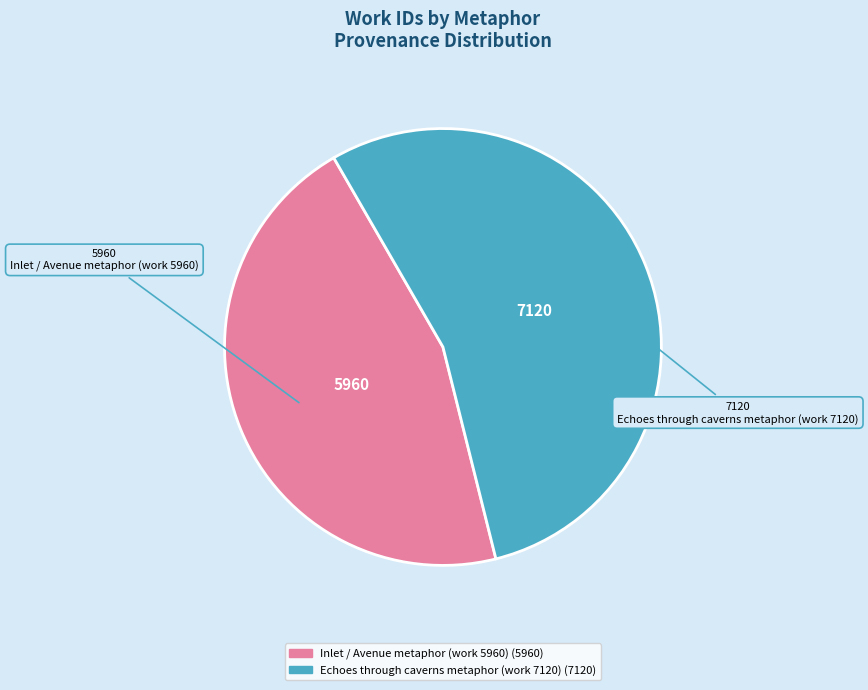

Which has a higher value, Inlet / Avenue metaphor (work 5960) or Echoes through caverns metaphor (work 7120)?

Echoes through caverns metaphor (work 7120)